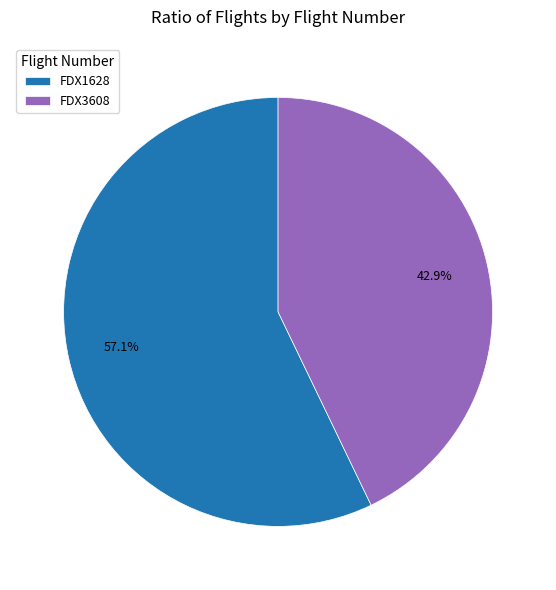

Which category has the biggest portion of the pie?

FDX1628